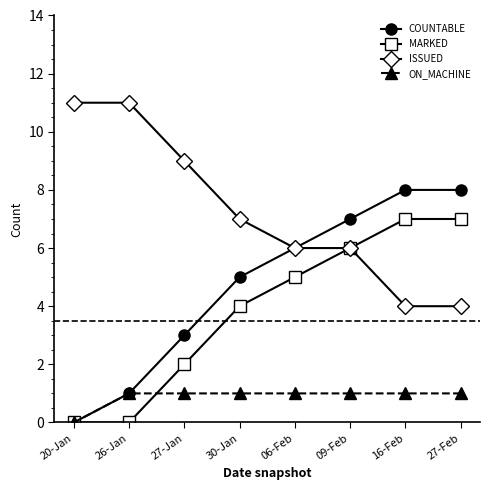

What is the average value of the ON_MACHINE series?

1